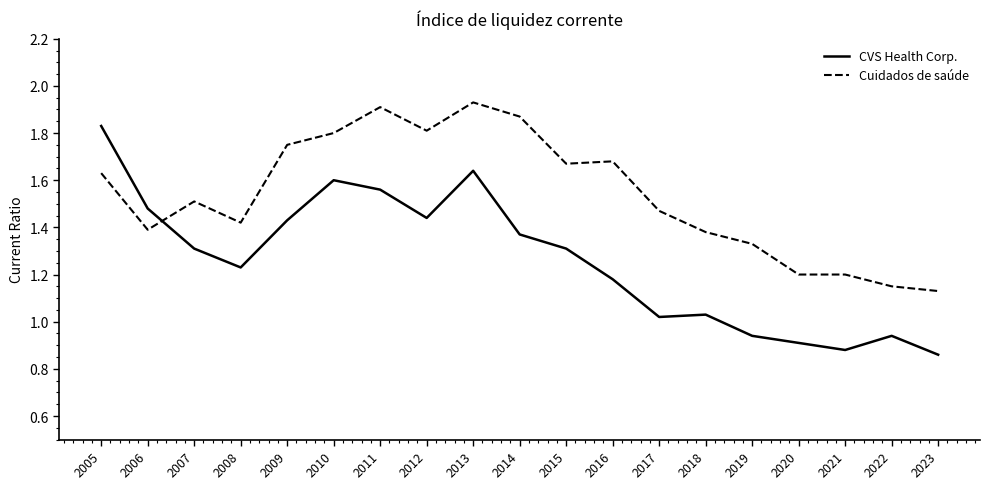

Between 2007 and 2012, which series saw the biggest shift?

Cuidados de saúde